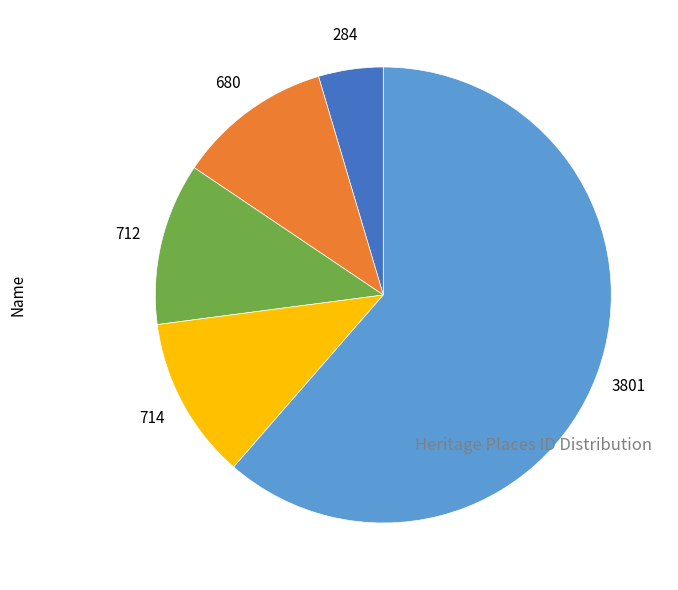

Does any single category account for the majority?

Yes